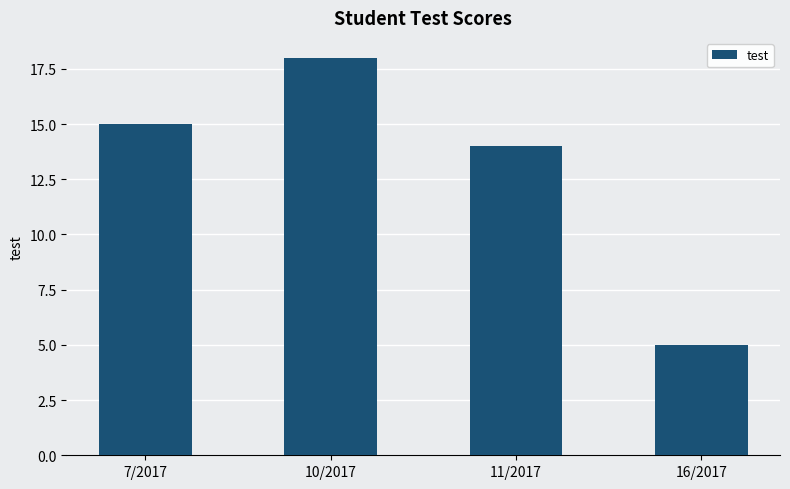

Reading right to left, what are all the values shown in this chart?

16/2017=5	11/2017=14	10/2017=18	7/2017=15